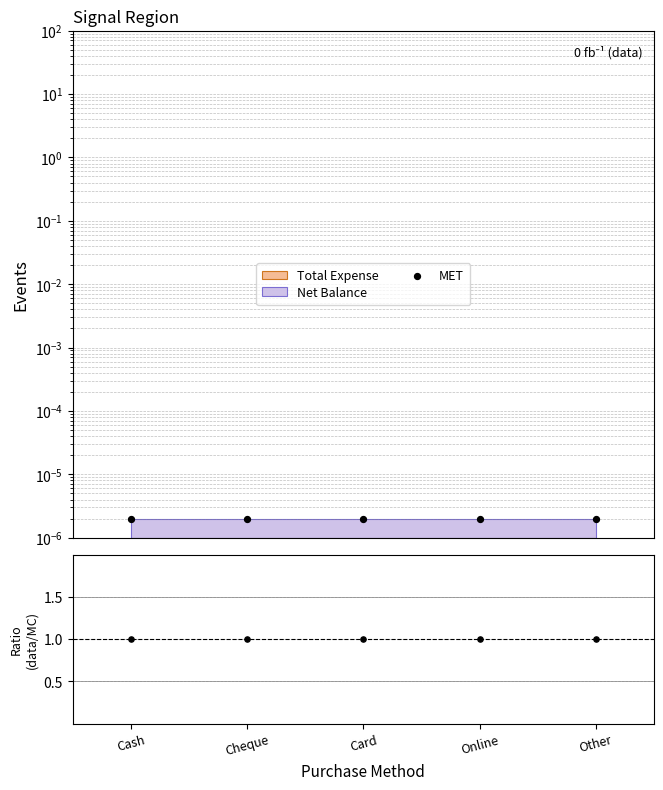

Which series contains the highest Y value?

data/MC